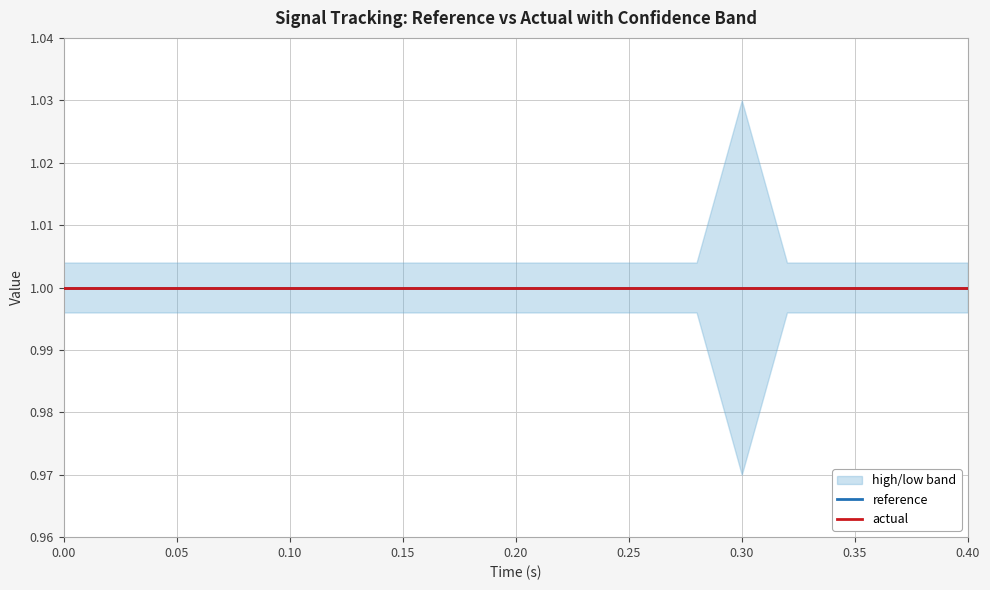

Reading right to left, list all the values displayed in this chart.

time: 0.4	0.4	0.4	0.3	0.3	0.3	0.3	0.3	0.2	0.2	0.2	0.2	0.2	0.1	0.1	0.1	0.1	0.1	0.0	0.0	0.0
reference: 1.0	1.0	1.0	1.0	1.0	1.0	1.0	1.0	1.0	1.0	1.0	1.0	1.0	1.0	1.0	1.0	1.0	1.0	1.0	1.0	1.0
actual: 1.0	1.0	1.0	1.0	1.0	1.0	1.0	1.0	1.0	1.0	1.0	1.0	1.0	1.0	1.0	1.0	1.0	1.0	1.0	1.0	1.0
high: 1.0	1.0	1.0	1.0	1.0	1.0	1.0	1.0	1.0	1.0	1.0	1.0	1.0	1.0	1.0	1.0	1.0	1.0	1.0	1.0	1.0
low: 1.0	1.0	1.0	1.0	1.0	1.0	1.0	1.0	1.0	1.0	1.0	1.0	1.0	1.0	1.0	1.0	1.0	1.0	1.0	1.0	1.0